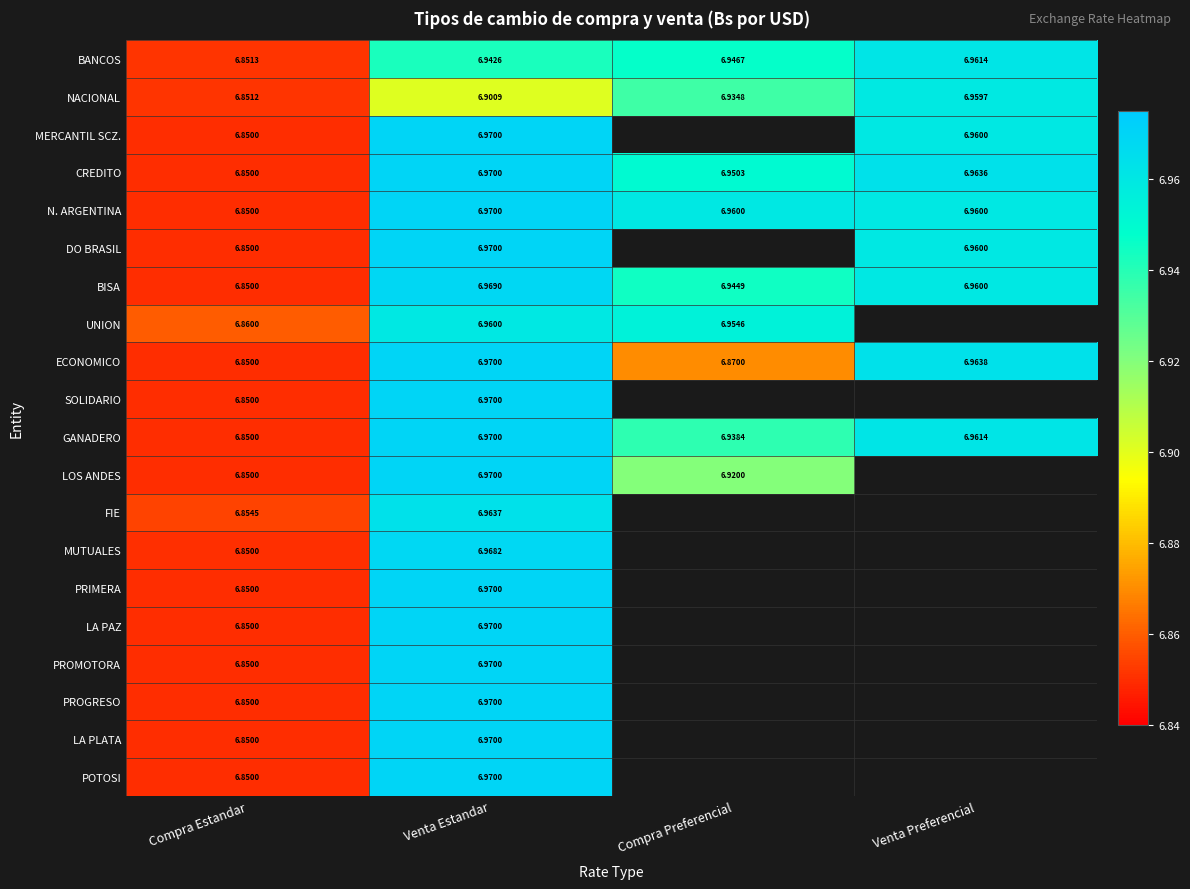

Between Compra Estandar and Venta Preferencial, which is larger?

Venta Preferencial